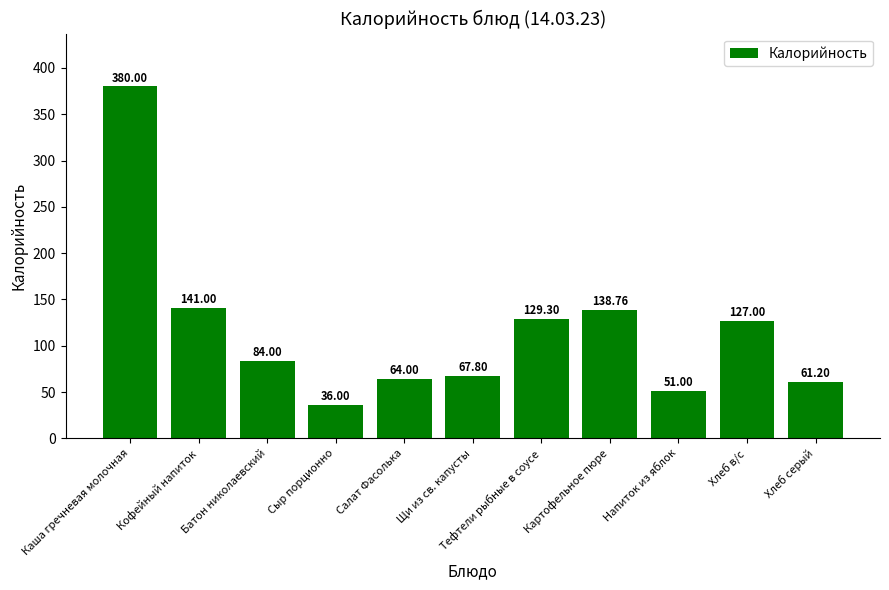

What is the change in value from Сыр порционно to Хлеб в/с?

+91.0